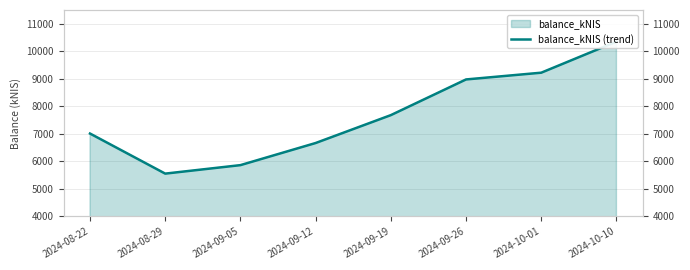

Reading left to right, transcribe all the data shown in this chart.

7010.5	5553.5	5861.9	6665.7	7679.1	8976.1	9221.5	10350.2